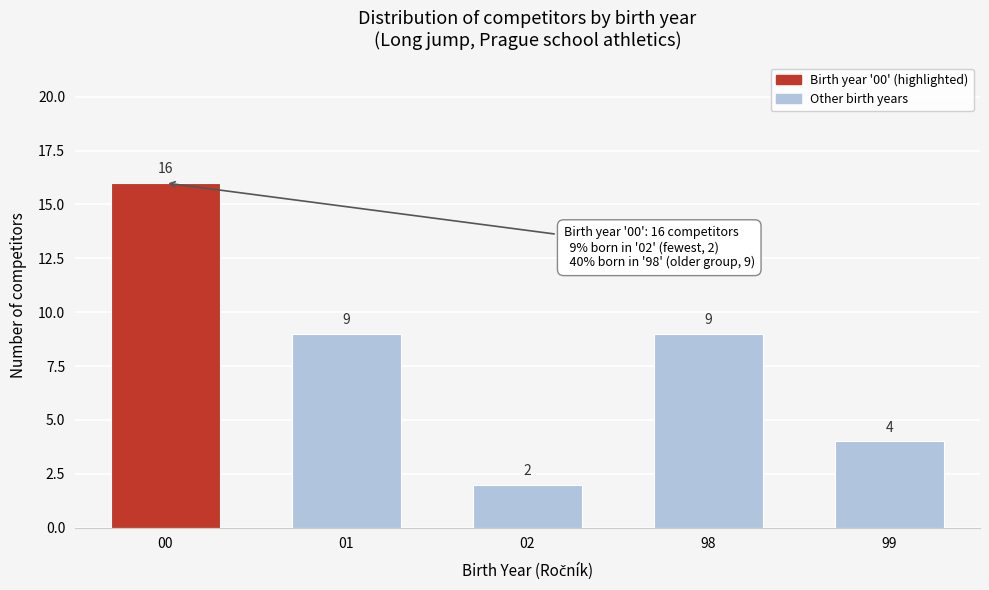

Reading right to left, list all the values displayed in this chart.

4	9	2	9	16